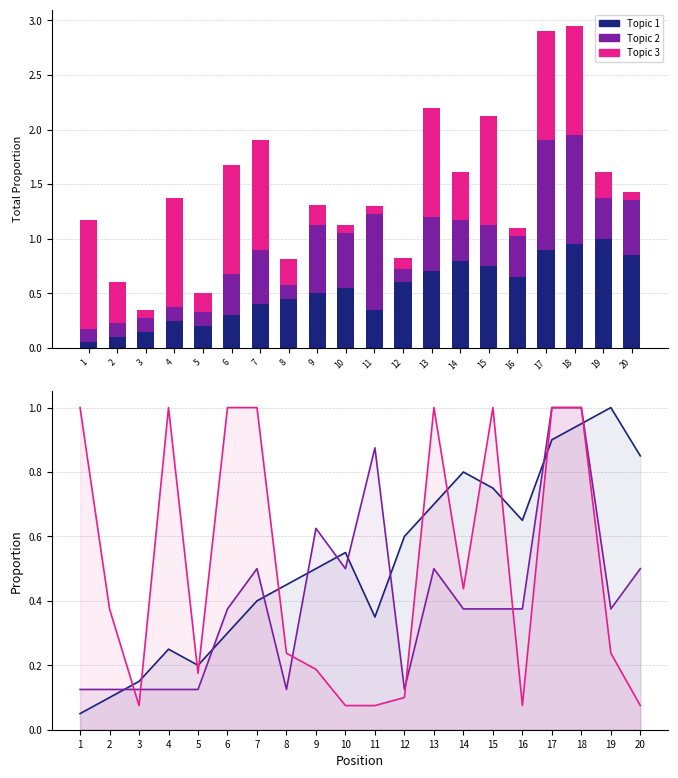

At how many categories does at least one series exceed 0?

20